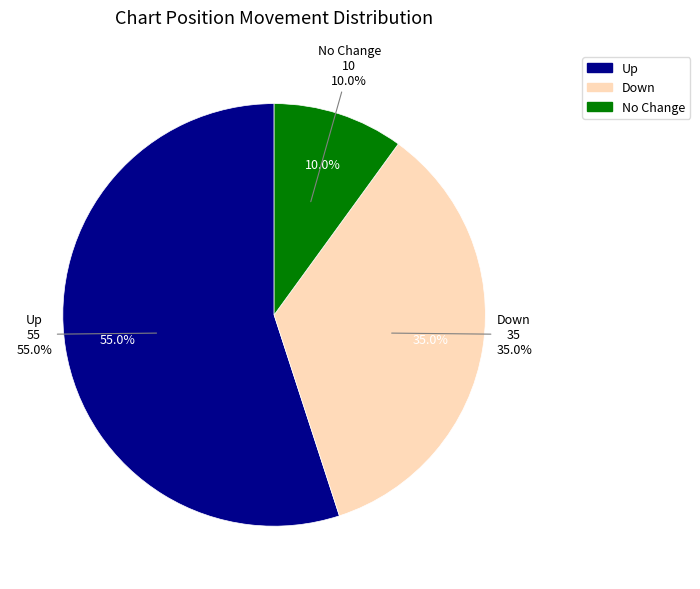

Approximately how many times larger is the value at up compared to down?

1.6